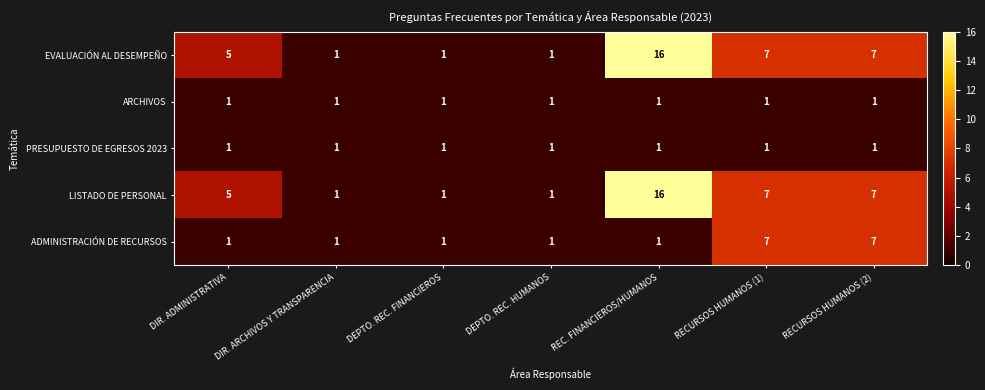

The value of EVALUACIÓN AL DESEMPEÑO at RECURSOS HUMANOS (2) is 9. True or false?

False